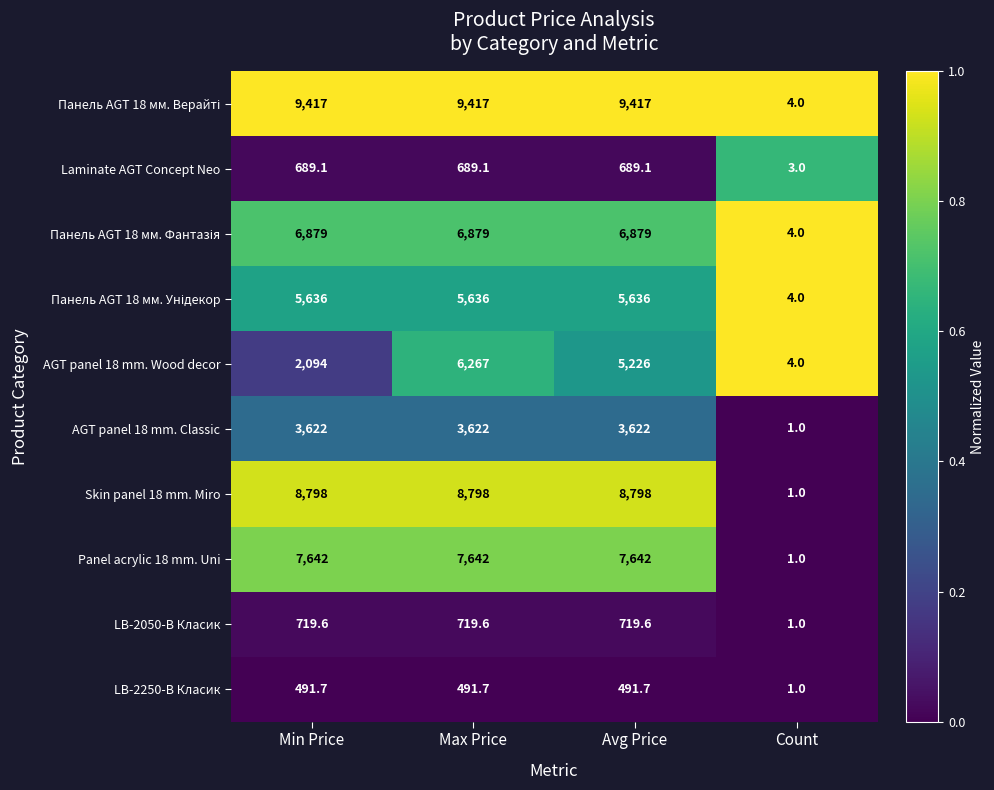

What is the difference between the second highest and minimum values in the Skin panel 18 mm. Miro series?

8797.0